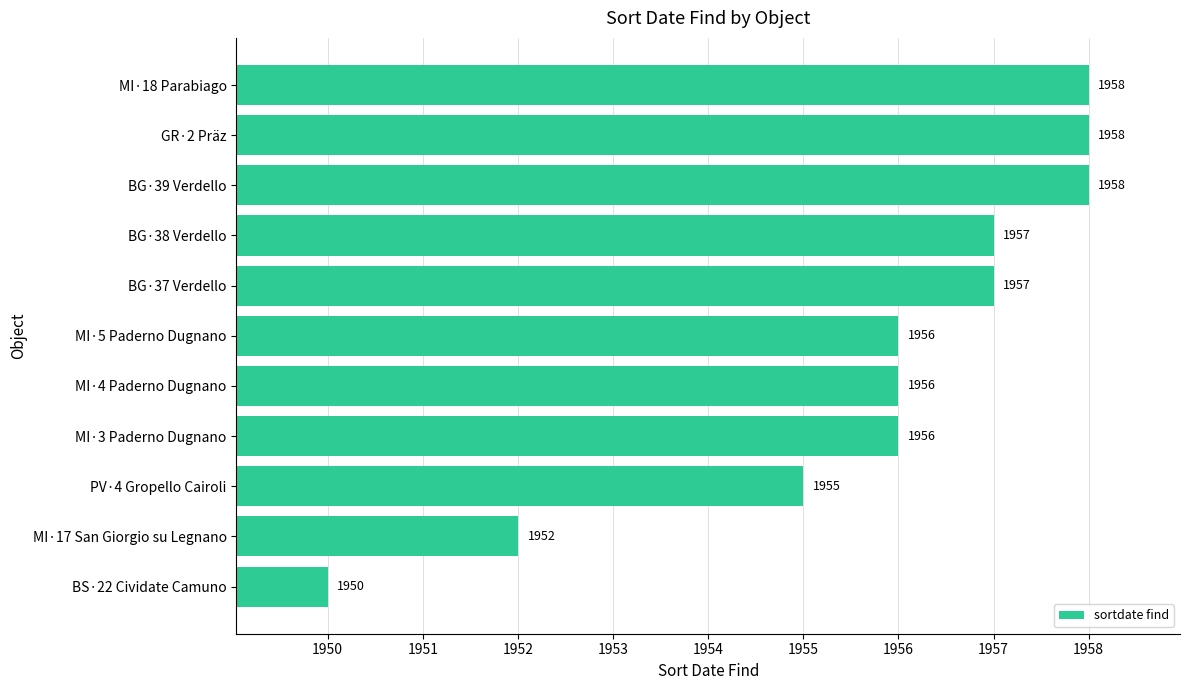

Reading bottom to top, transcribe all the data shown in this chart.

1950	1952	1955	1956	1956	1956	1957	1957	1958	1958	1958